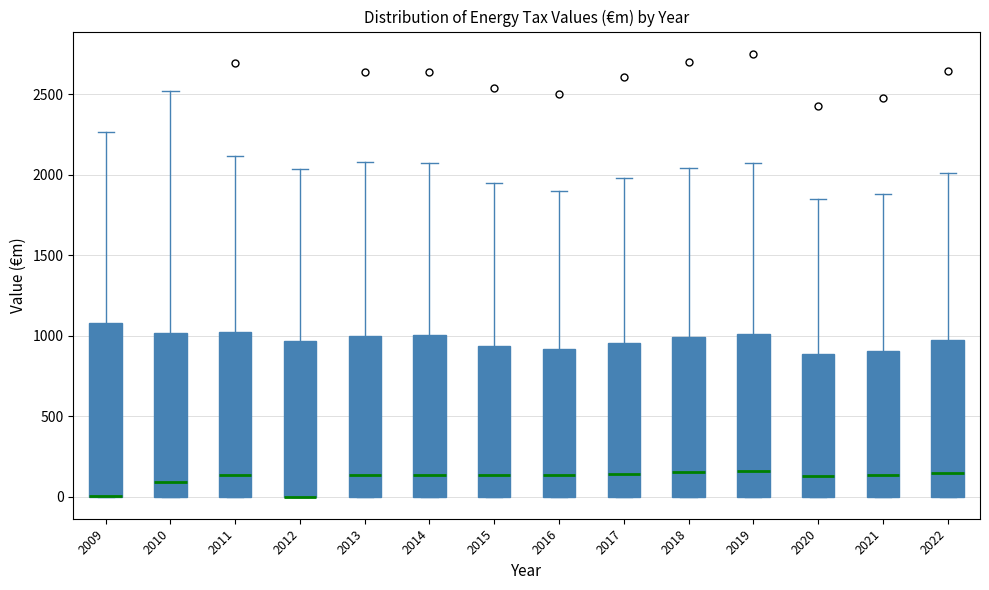

Reading left to right, transcribe this box plot: for each box, give where its median line is, the range the box spans, and where its two whiskers end, as read against the y-axis. The values are not printed on the chart, so give them approximately, as read against the axis.

2009: median 0 (drawn on the box's lower edge), box 0 to 1100, whiskers 0 to 2250
2010: median 100, box 0 to 1000, whiskers 0 to 2500
2011: median 150, box 0 to 1050, whiskers 0 to 2100
2012: median 0 (drawn on the box's lower edge), box 0 to 950, whiskers 0 to 2050
2013: median 150, box 0 to 1000, whiskers 0 to 2100
2014: median 150, box 0 to 1000, whiskers 0 to 2050
2015: median 150, box 0 to 950, whiskers 0 to 1950
2016: median 150, box 0 to 900, whiskers 0 to 1900
2017: median 150, box 0 to 950, whiskers 0 to 2000
2018: median 150, box 0 to 1000, whiskers 0 to 2050
2019: median 150, box 0 to 1000, whiskers 0 to 2050
2020: median 150, box 0 to 900, whiskers 0 to 1850
2021: median 150, box 0 to 900, whiskers 0 to 1900
2022: median 150, box 0 to 950, whiskers 0 to 2000